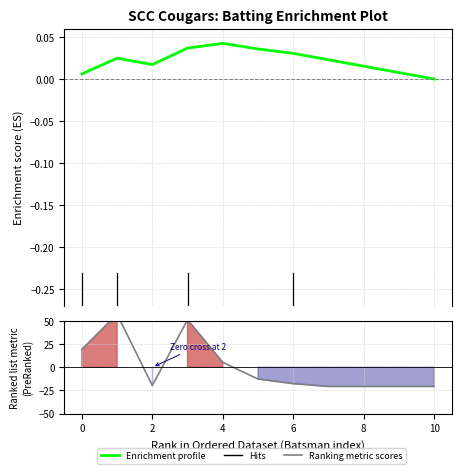

At how many categories does at least one series exceed 15?

3